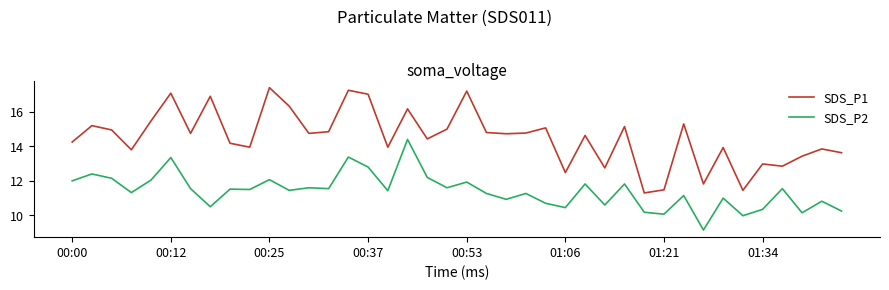

What is the difference between the maximum and minimum values in the SDS_P1 series?

6.1